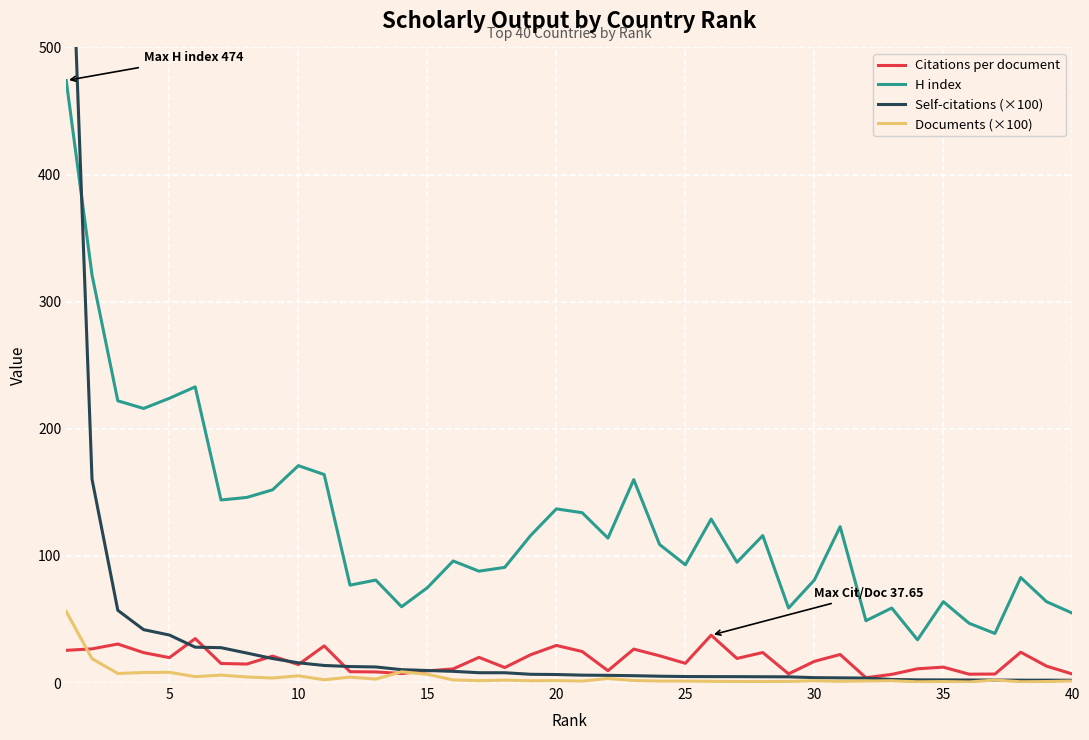

At how many categories does at least one series exceed 542?

1